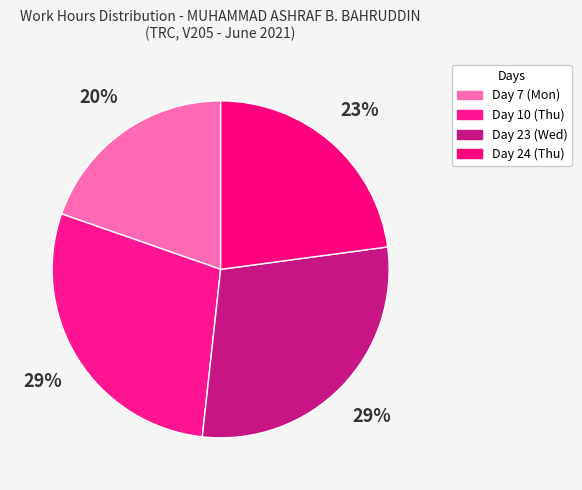

Count the number of slices in the pie.

4